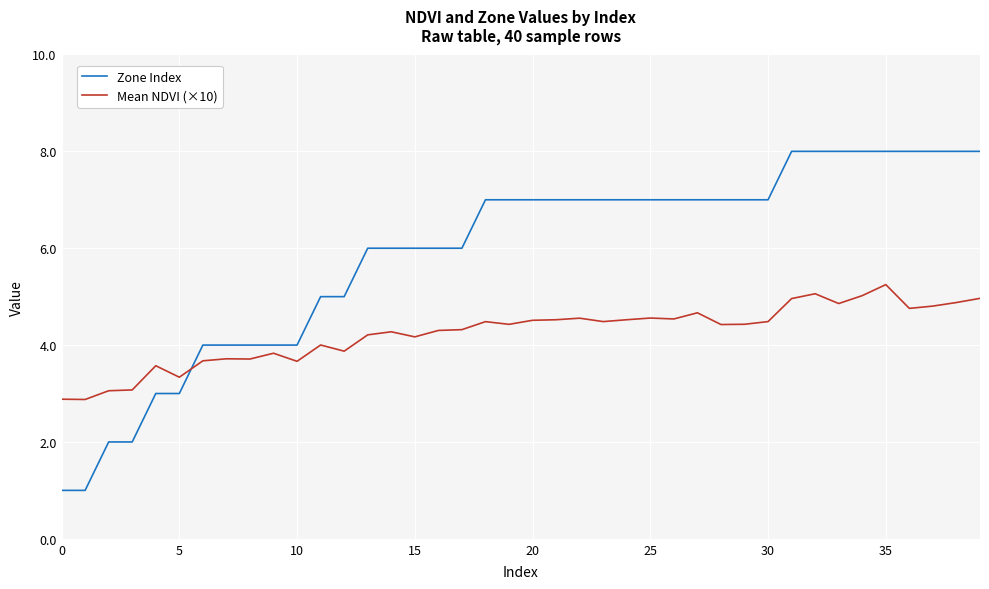

What is the smallest value displayed?

1.0